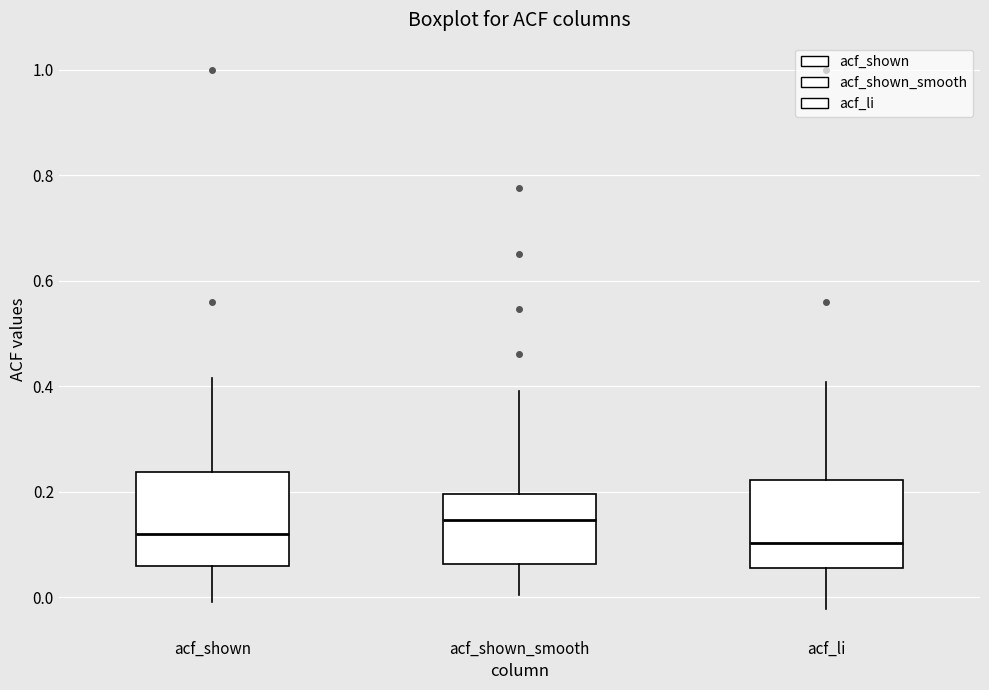

Reading left to right, transcribe this box plot: for each box, give where its median line is, the range the box spans, and where its two whiskers end, as read against the y-axis. The values are not printed on the chart, so give them approximately, as read against the axis.

acf_shown: median 0.12, box 0.06 to 0.24, whiskers 0.00 to 0.42
acf_shown_smooth: median 0.14, box 0.06 to 0.20, whiskers 0.00 to 0.40
acf_li: median 0.10, box 0.06 to 0.22, whiskers -0.02 to 0.40